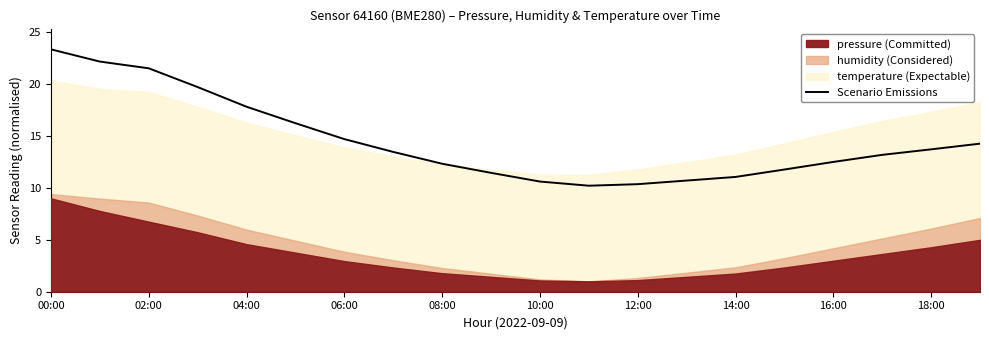

At which label does the data first exceed 13?

00:00